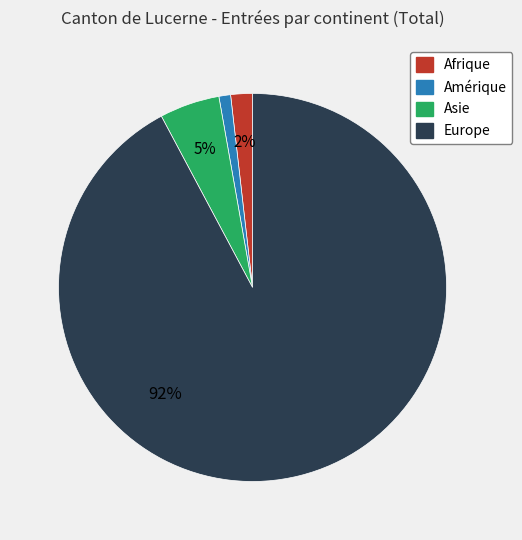

Is there any slice that represents more than half of the pie?

Yes